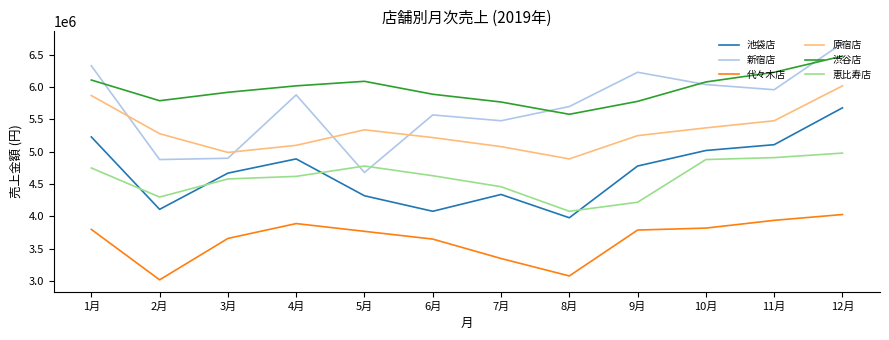

What is the difference between the maximum and minimum values in the 原宿店 series?

1130000